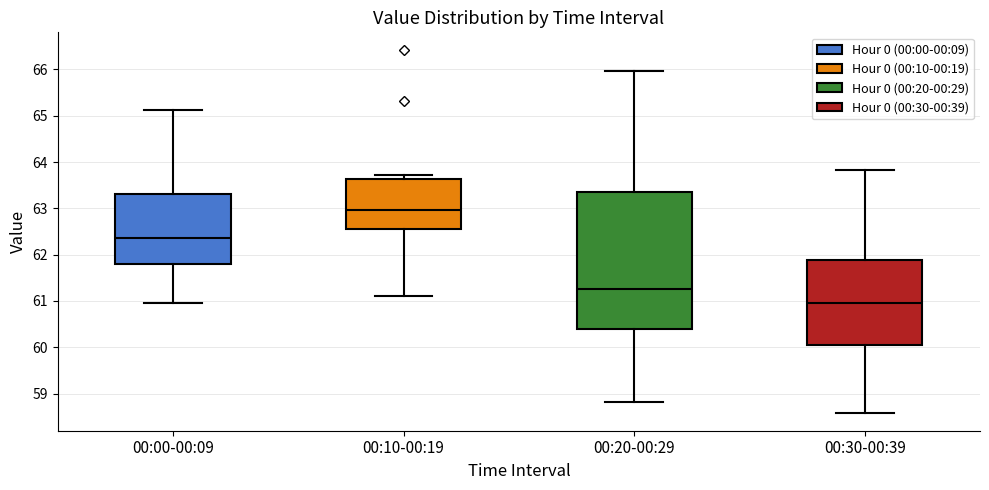

Comparing the boxes themselves (not the whiskers), which one is the tallest?

00:20-00:29